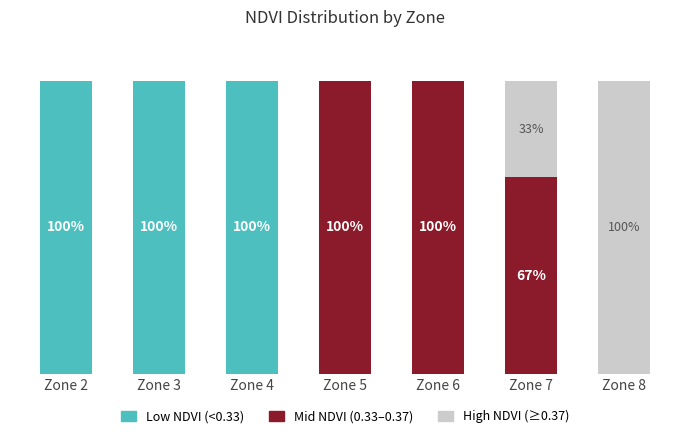

Which series has the largest total across all categories?

Low NDVI (<0.33)